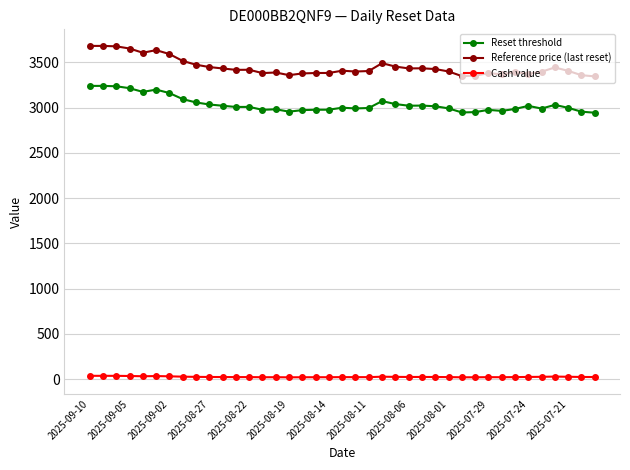

Which series has the largest total across all categories?

Reference price (last reset)